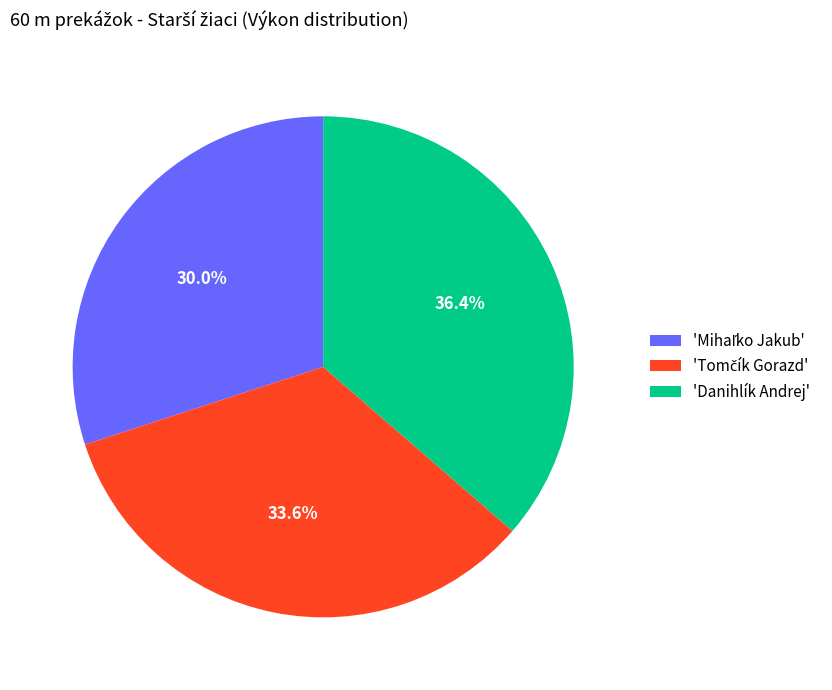

What is the largest slice in the pie chart?

'Danihlík Andrej'